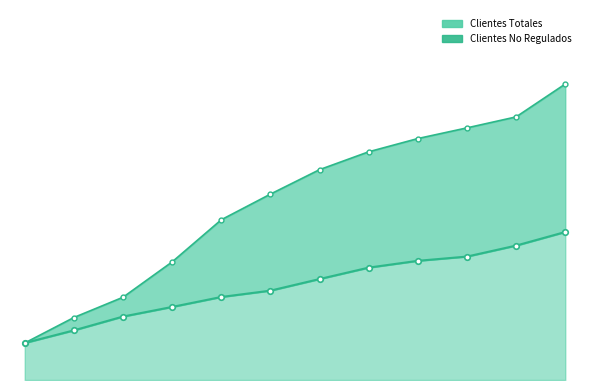

Rank the categories by Clientes No Regulados value from highest to lowest.

2022, 2021, 2020, 2019, 2018, 2017, 2016, 2015, 2014, 2013, 2012, 2011